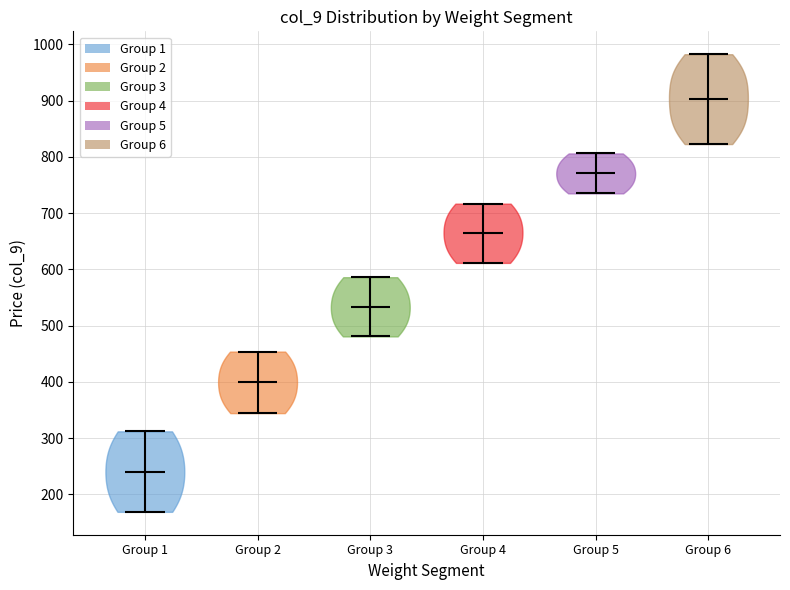

What is the lowest point the violin for Group 1 reaches on the y-axis? The values are not printed on the chart, so give them approximately, as read against the axis.

170